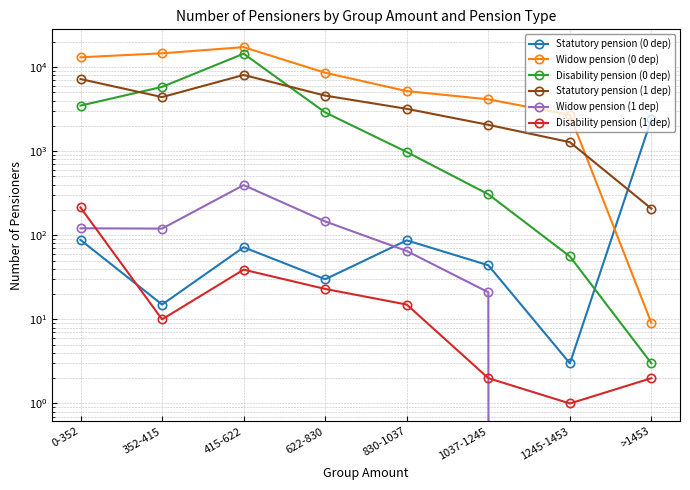

What is the sum of all Disability pension (0 dep) values?

27920